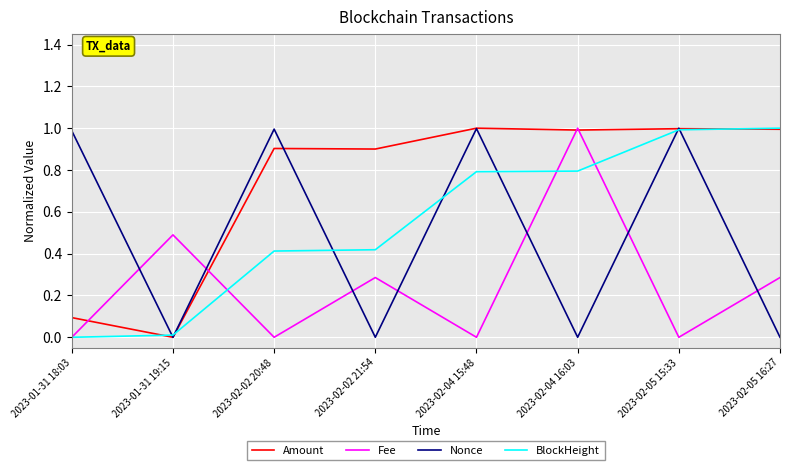

What are all the series names shown in the legend?

Amount, Fee, Nonce, BlockHeight